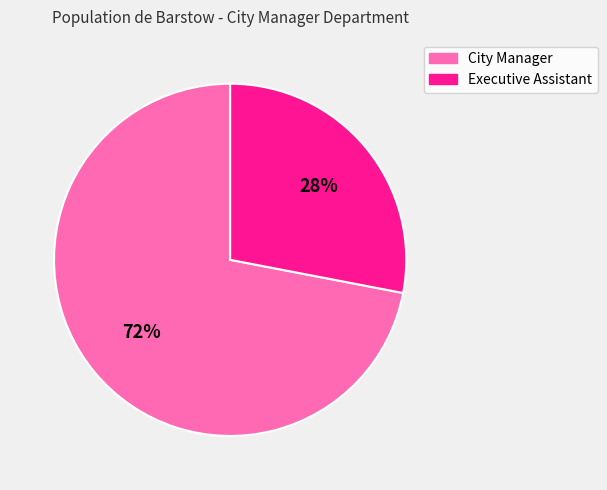

Which slice is the smallest?

Executive Assistant